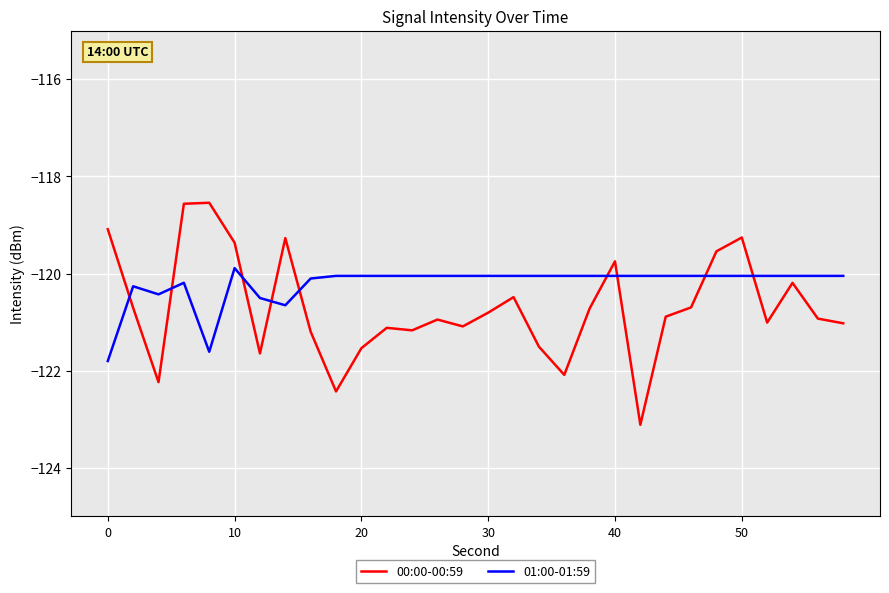

Which series has the largest total across all categories?

01:00-01:59